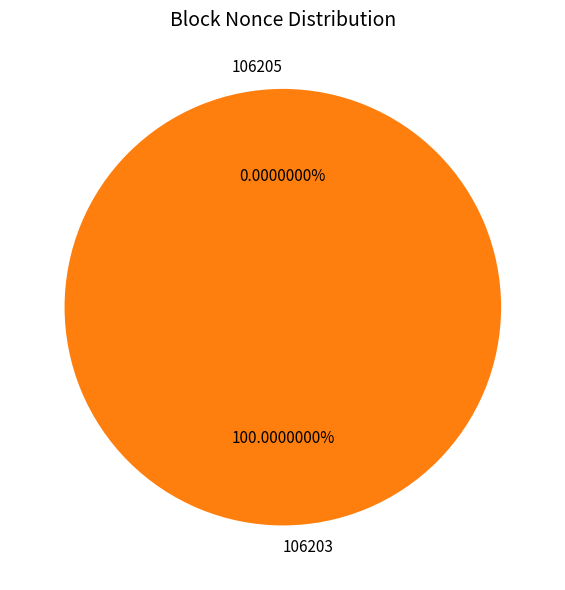

How many slices are in this pie chart?

2